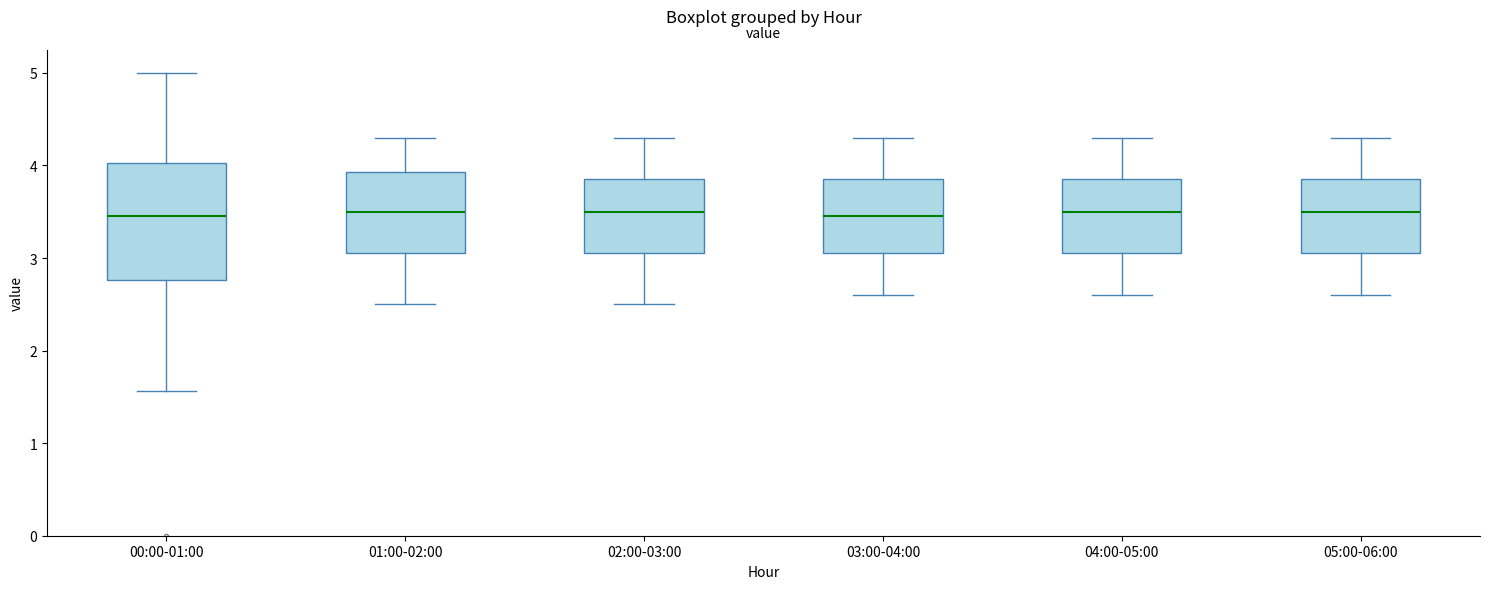

Reading left to right, transcribe this box plot: for each box, give where its median line is, the range the box spans, and where its two whiskers end, as read against the y-axis. The values are not printed on the chart, so give them approximately, as read against the axis.

00:00-01:00: median 3.5, box 2.8 to 4.0, whiskers 1.6 to 5.0
01:00-02:00: median 3.5, box 3.1 to 3.9, whiskers 2.5 to 4.3
02:00-03:00: median 3.5, box 3.1 to 3.9, whiskers 2.5 to 4.3
03:00-04:00: median 3.5, box 3.1 to 3.9, whiskers 2.6 to 4.3
04:00-05:00: median 3.5, box 3.1 to 3.9, whiskers 2.6 to 4.3
05:00-06:00: median 3.5, box 3.1 to 3.9, whiskers 2.6 to 4.3